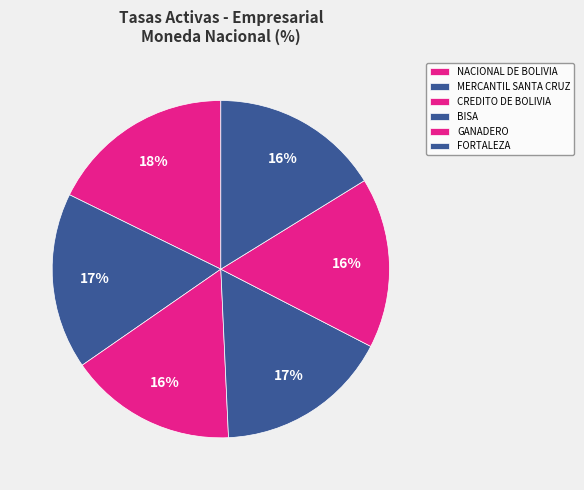

How many segments does this pie chart have?

6